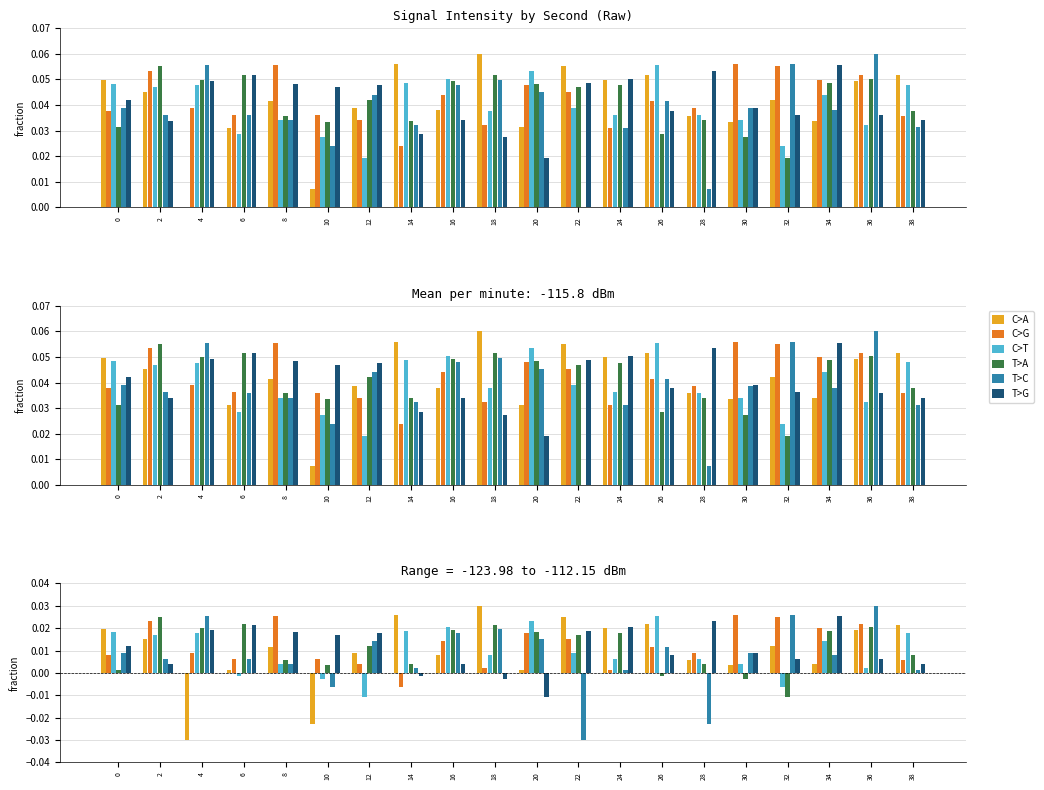

Between 2 and 22, which series saw the biggest shift?

T>C